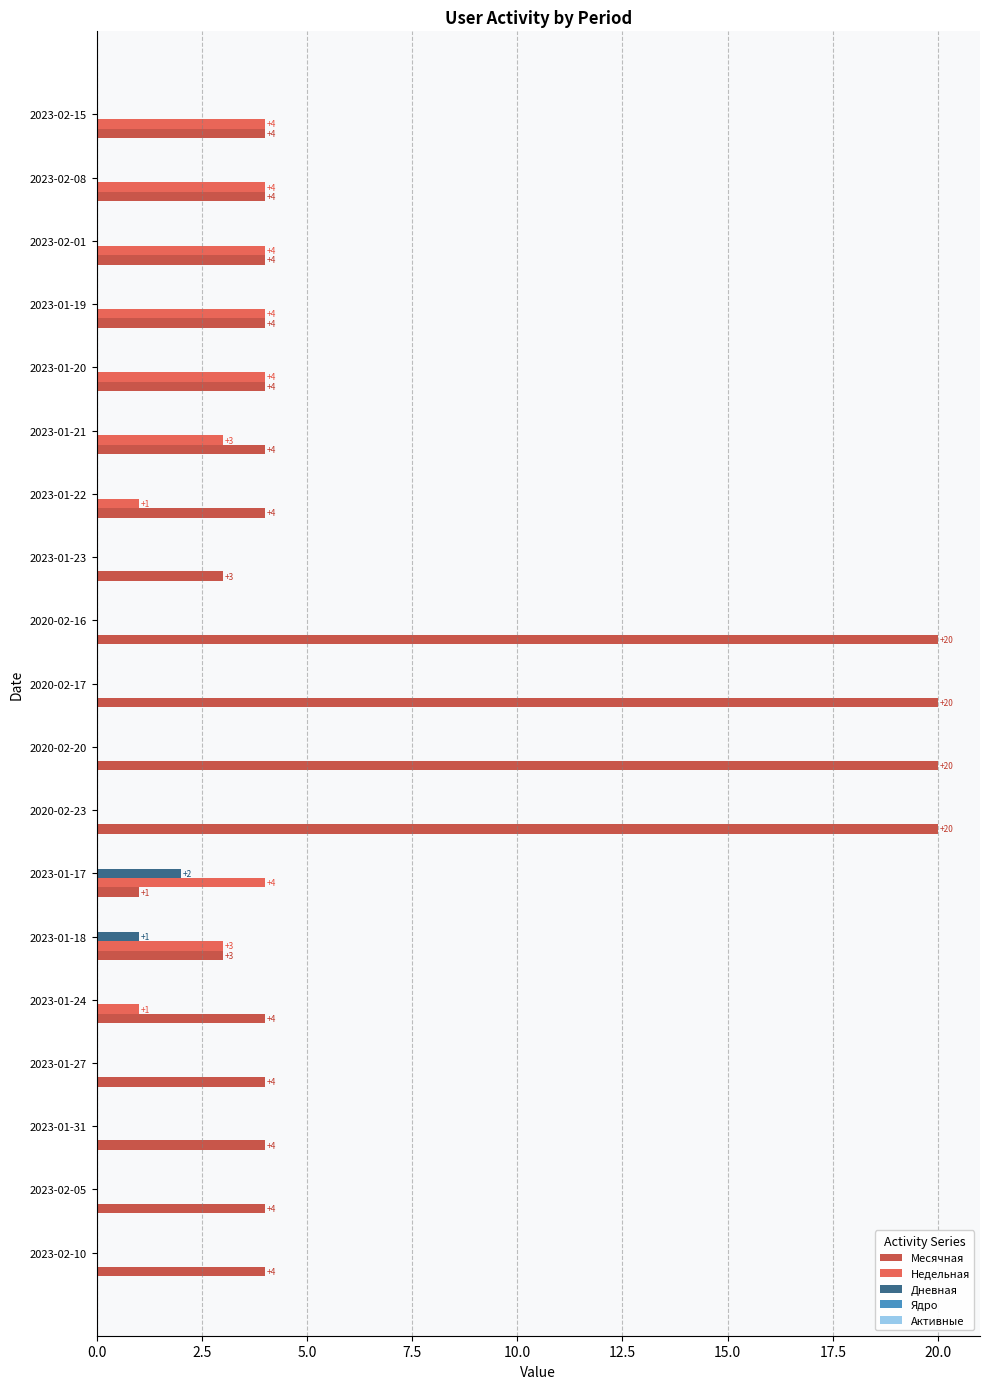

What is the maximum value for Месячная?

20